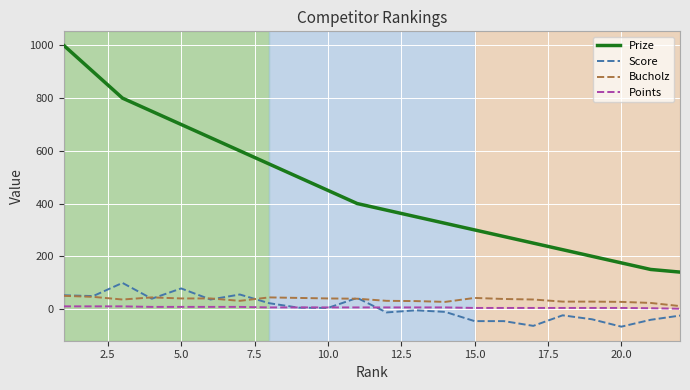

Which series has the largest total across all categories?

Prize